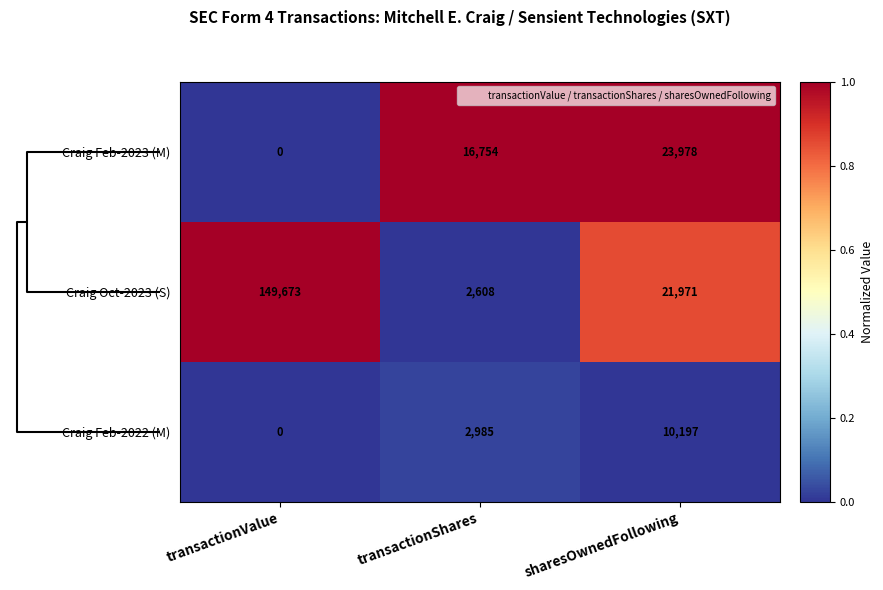

Count the number of data series in this chart.

3